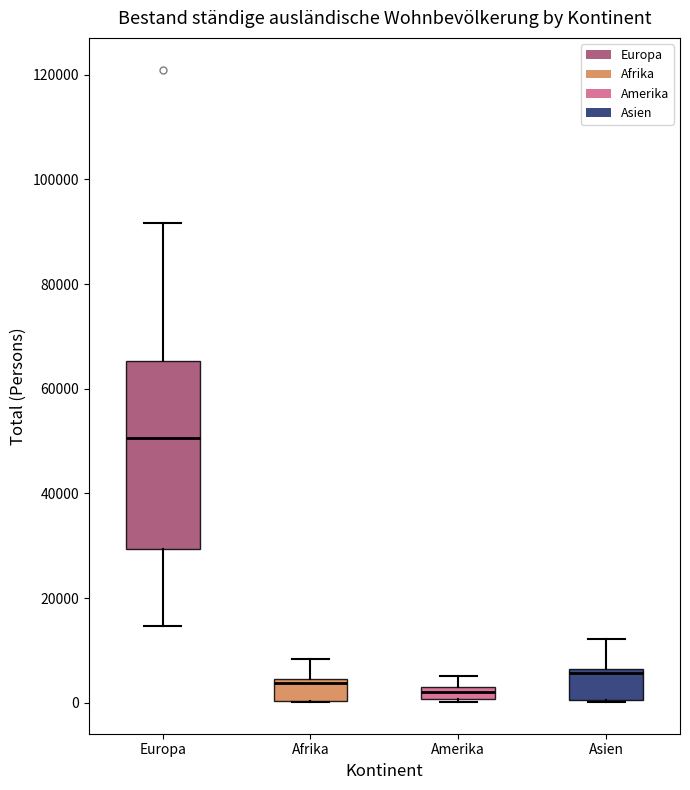

Where is the lower edge of the box for Amerika on the y-axis? The values are not printed on the chart, so give them approximately, as read against the axis.

0